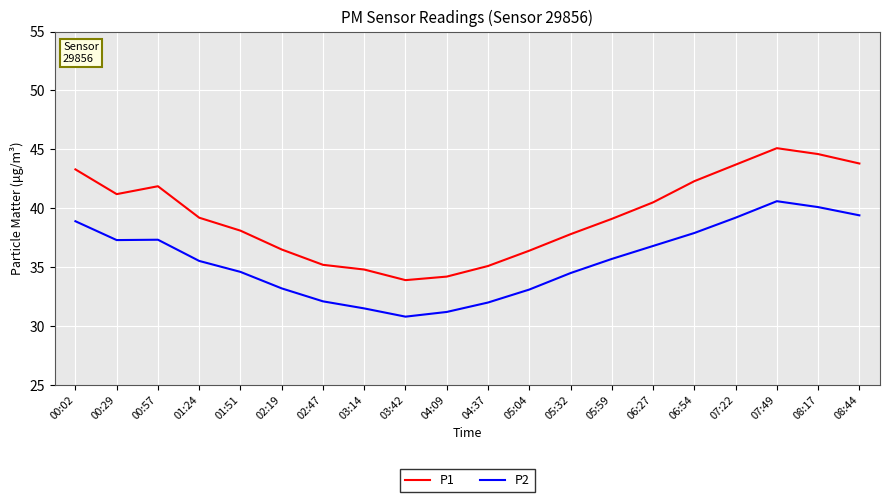

How many values in the P2 series exceed 35?

11